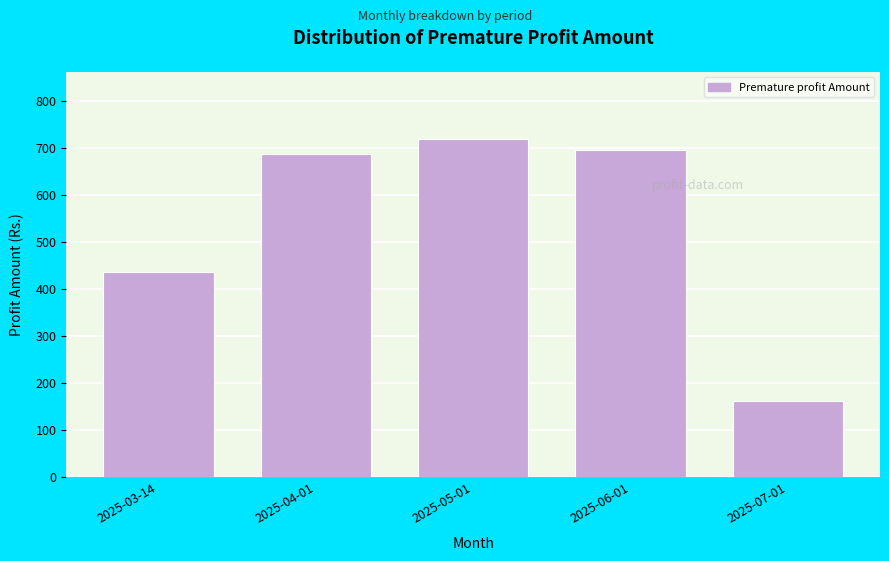

Reading left to right, list all the values displayed in this chart.

2025-03-14=437.9	2025-04-01=687.9	2025-05-01=719.4	2025-06-01=696.2	2025-07-01=162.4